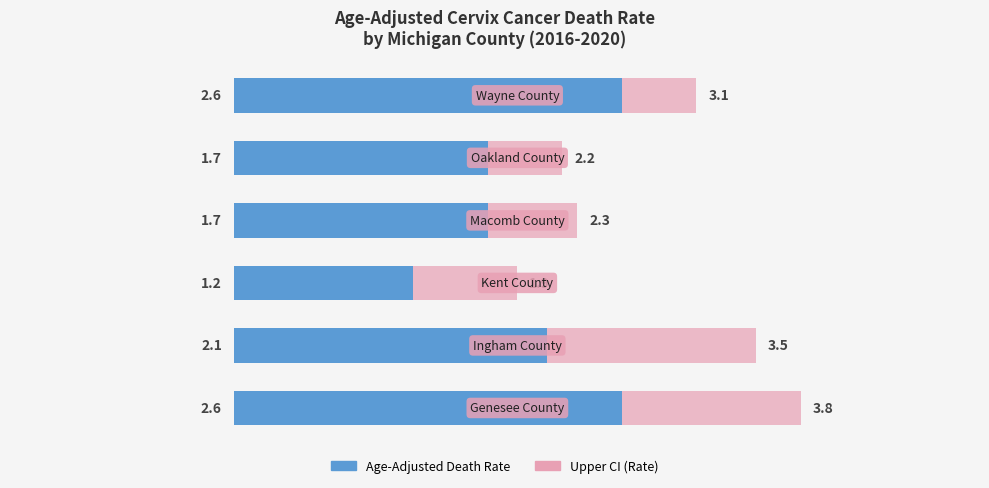

True or false: Upper CI (Rate) has a value of 1.8 at 5.

False